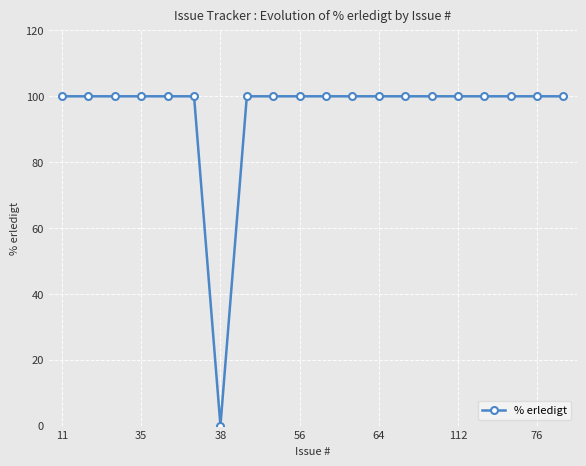

Reading right to left, list all the values displayed in this chart.

100	100	100	100	100	100	100	100	100	100	100	100	100	0	100	100	100	100	100	100